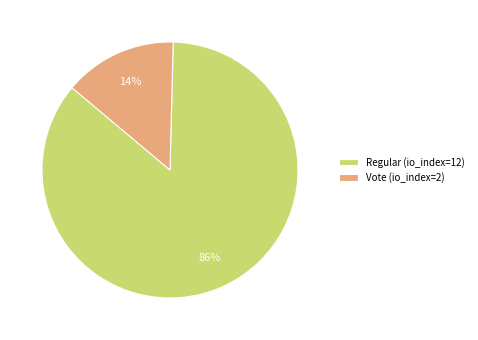

Is there any slice that represents more than half of the pie?

Yes